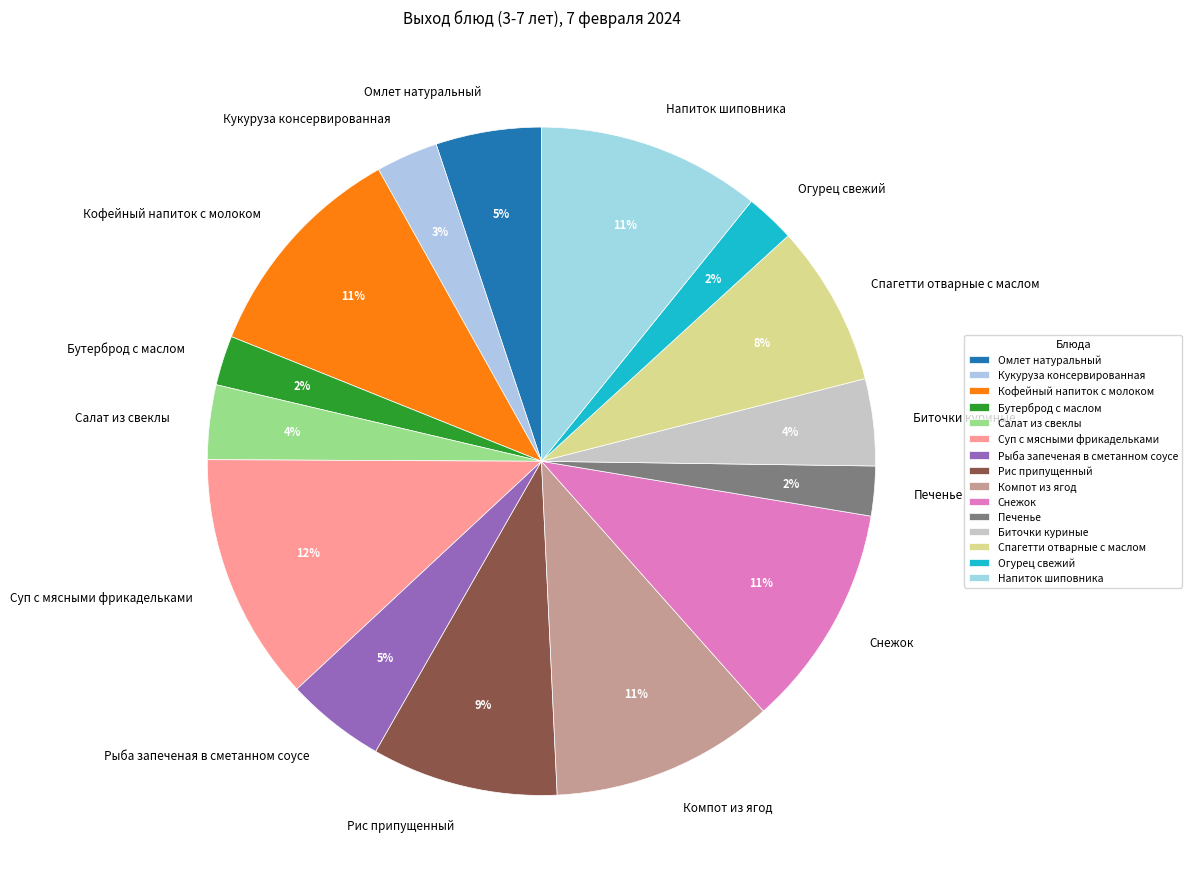

To the nearest percent, what percentage of the pie is Суп с мясными фрикадельками?

12%